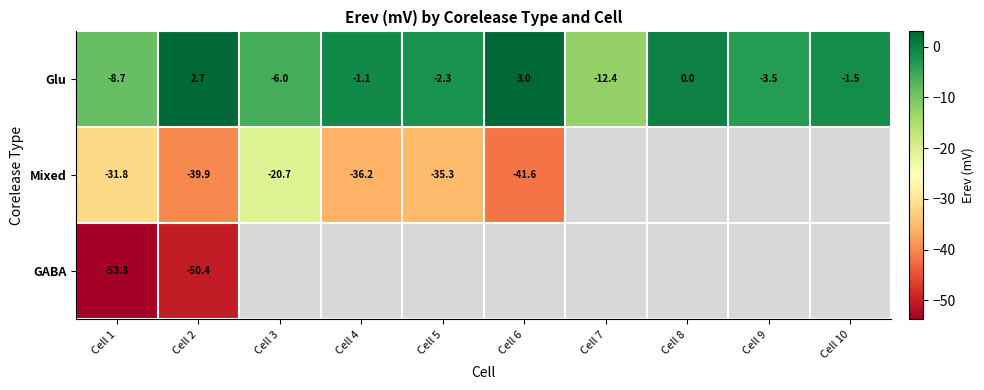

At Cell 2, list the series in order from largest to smallest.

Glu, Mixed, GABA